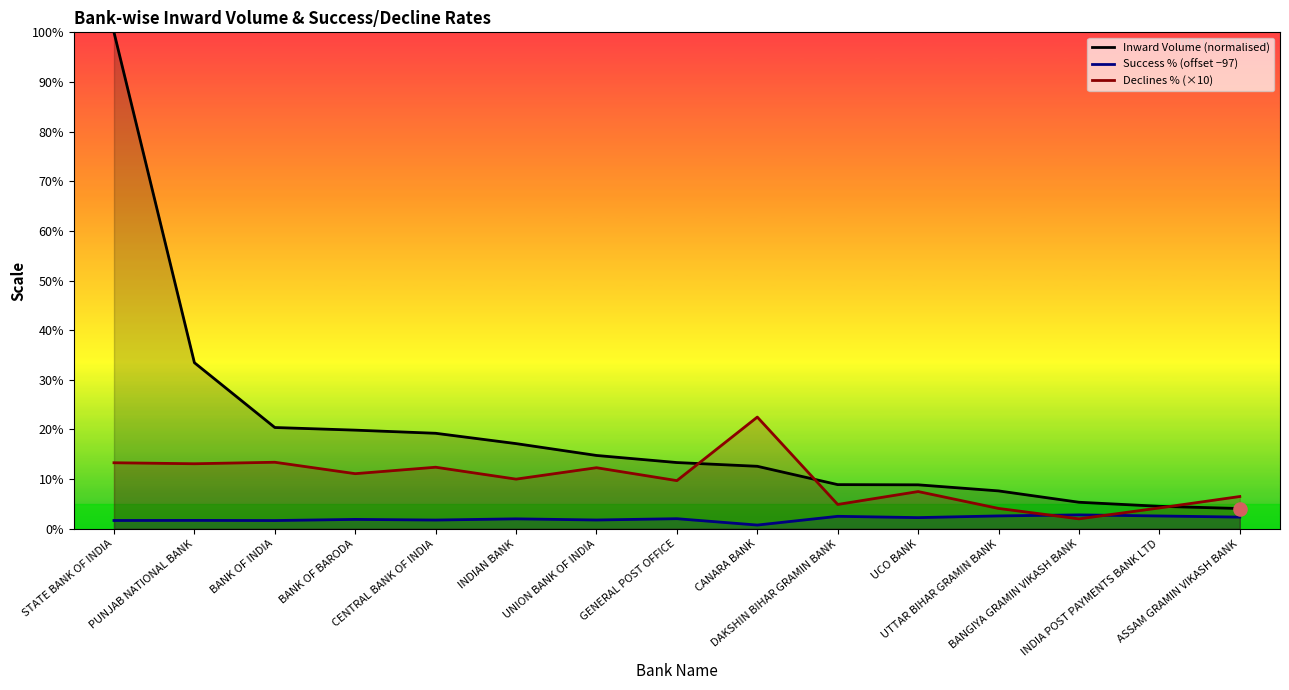

Is the value of Inward Volume (normalised) at BANGIYA GRAMIN VIKASH BANK greater than the value of Success % (offset −97) at STATE BANK OF INDIA?

Yes